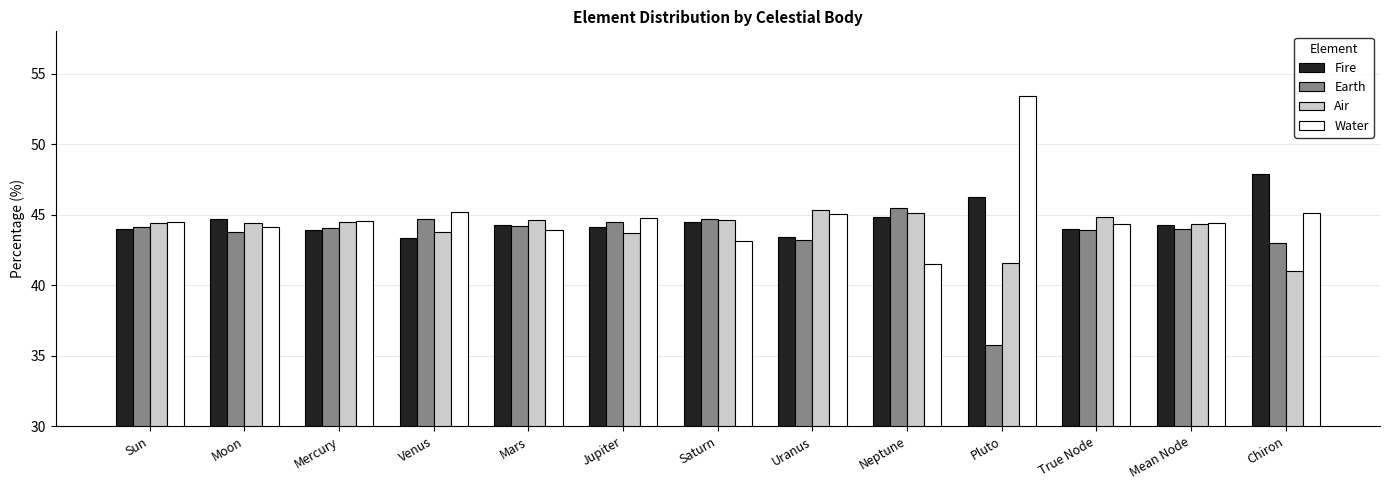

Which series has the largest total across all categories?

Water